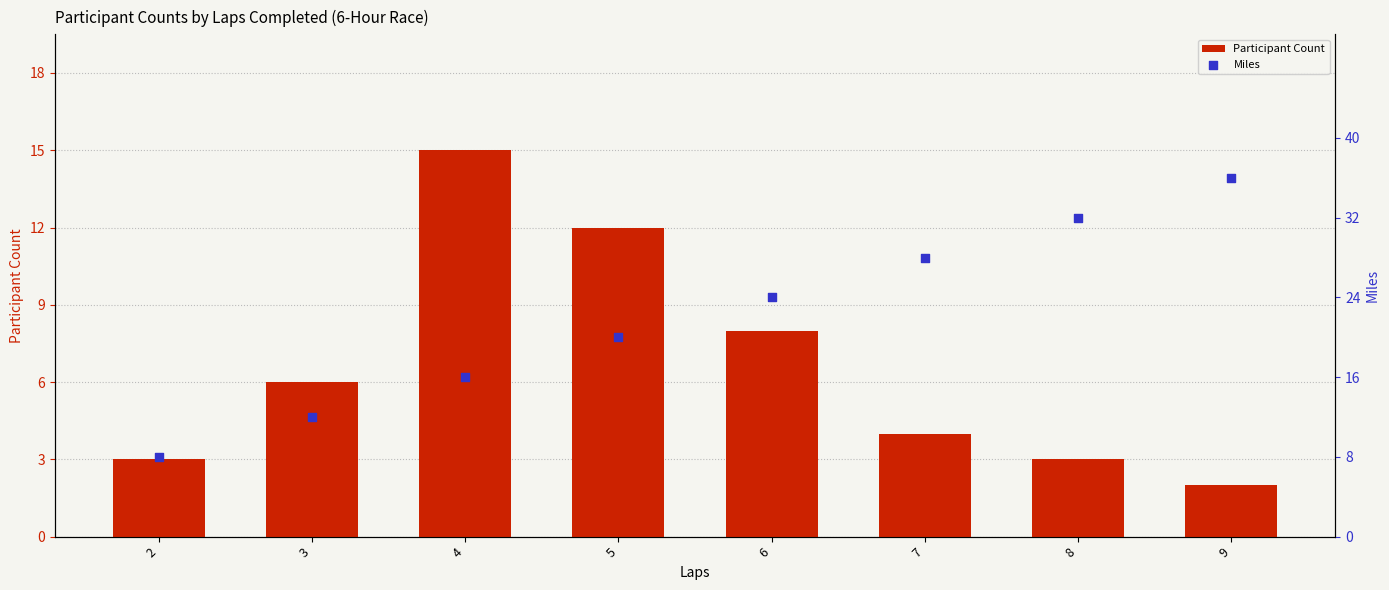

Which series contains the lowest Y value?

Participant Count